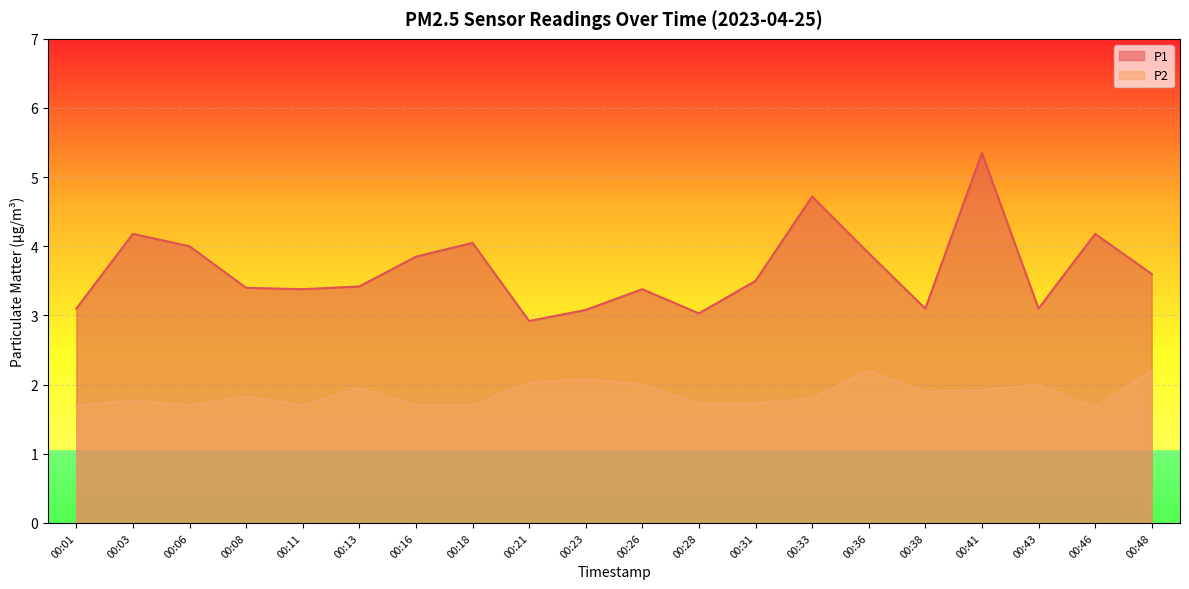

Reading left to right, what are all the values shown in this chart?

P1: 00:01=3.1	00:03=4.2	00:06=4.0	00:08=3.4	00:11=3.4	00:13=3.4	00:16=3.9	00:18=4.0	00:21=2.9	00:23=3.1	00:26=3.4	00:28=3.0	00:31=3.5	00:33=4.7	00:36=3.9	00:38=3.1	00:41=5.3	00:43=3.1	00:46=4.2	00:48=3.6
P2: 00:01=1.7	00:03=1.8	00:06=1.7	00:08=1.8	00:11=1.7	00:13=1.9	00:16=1.7	00:18=1.7	00:21=2.0	00:23=2.1	00:26=2.0	00:28=1.7	00:31=1.7	00:33=1.8	00:36=2.2	00:38=1.9	00:41=1.9	00:43=2.0	00:46=1.7	00:48=2.2